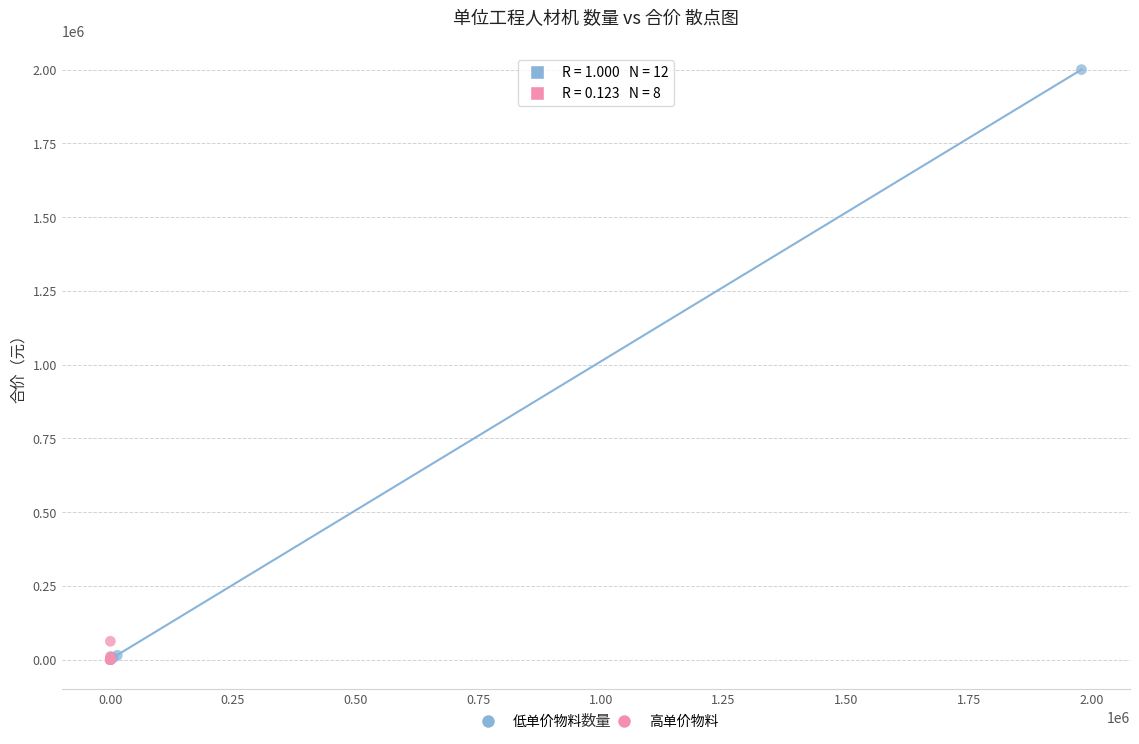

Which series contains the highest Y value?

低单价物料